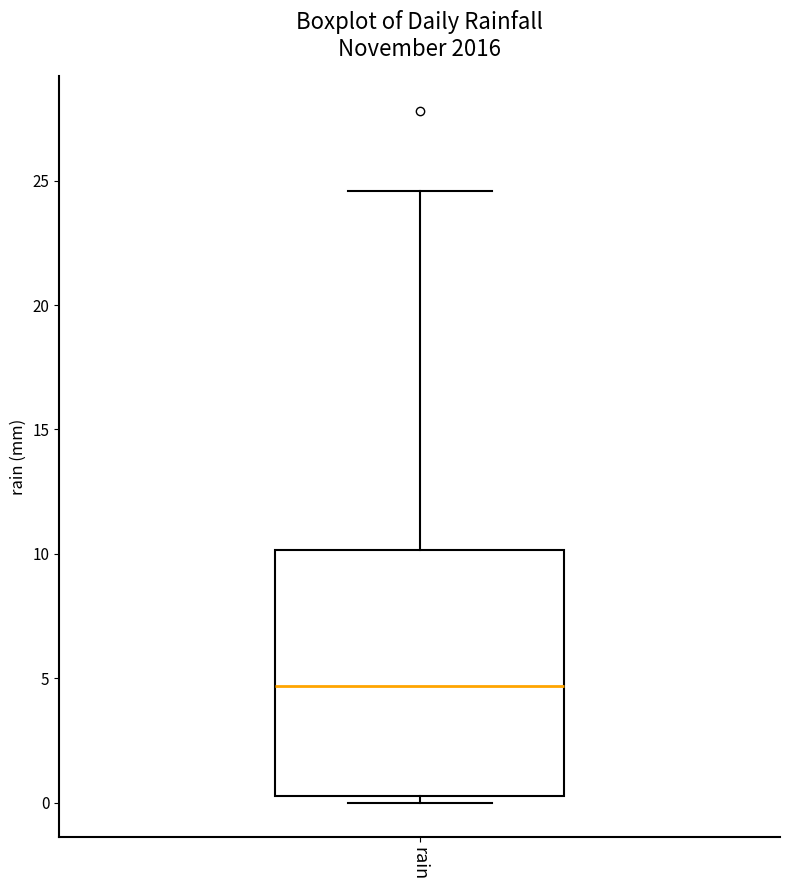

Transcribe this box plot: give where the median line is, the range the box spans, and where the two whiskers end, as read against the y-axis. The values are not printed on the chart, so give them approximately, as read against the axis.

median 4.5, box 0.5 to 10.0, whiskers 0.0 to 24.5